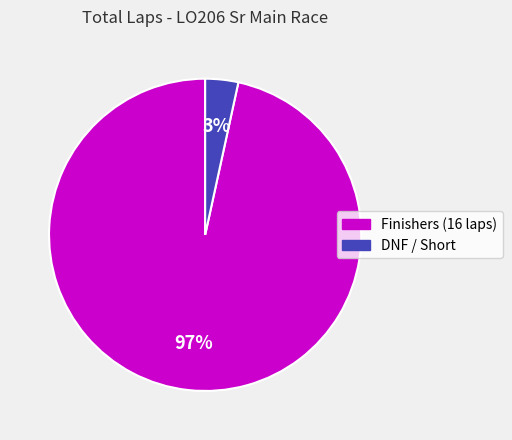

To the nearest percent, what is the average slice percentage?

50%